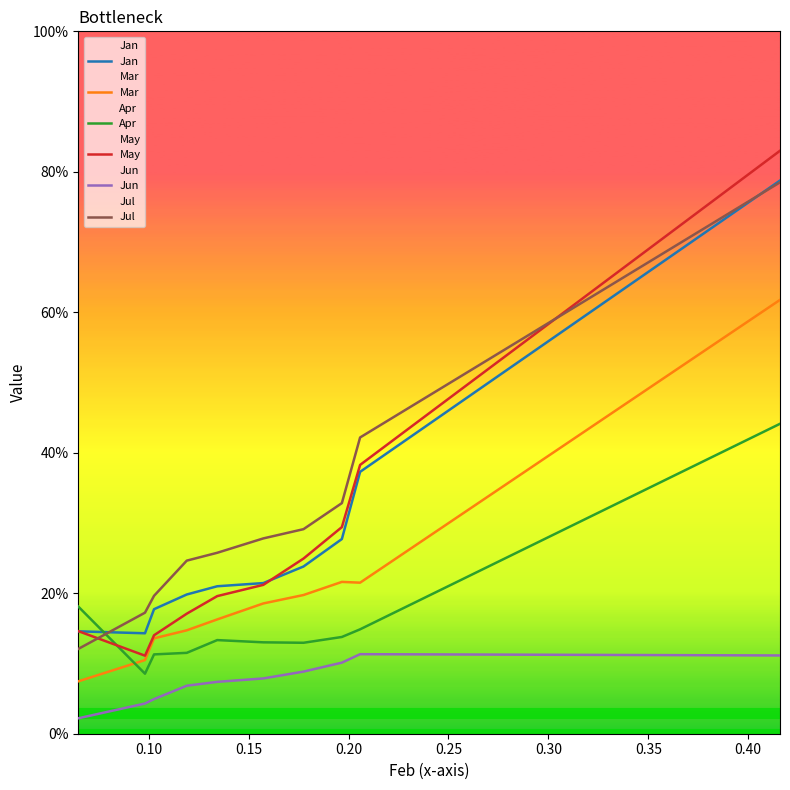

What is the lowest value of the Mar series?

0.1